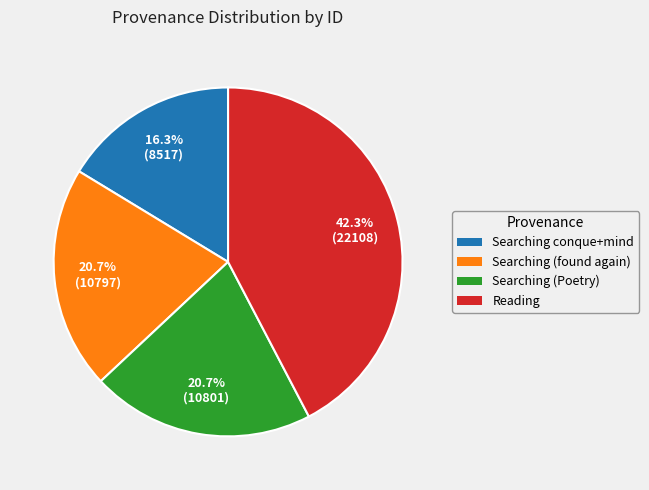

Does any single category account for the majority?

No